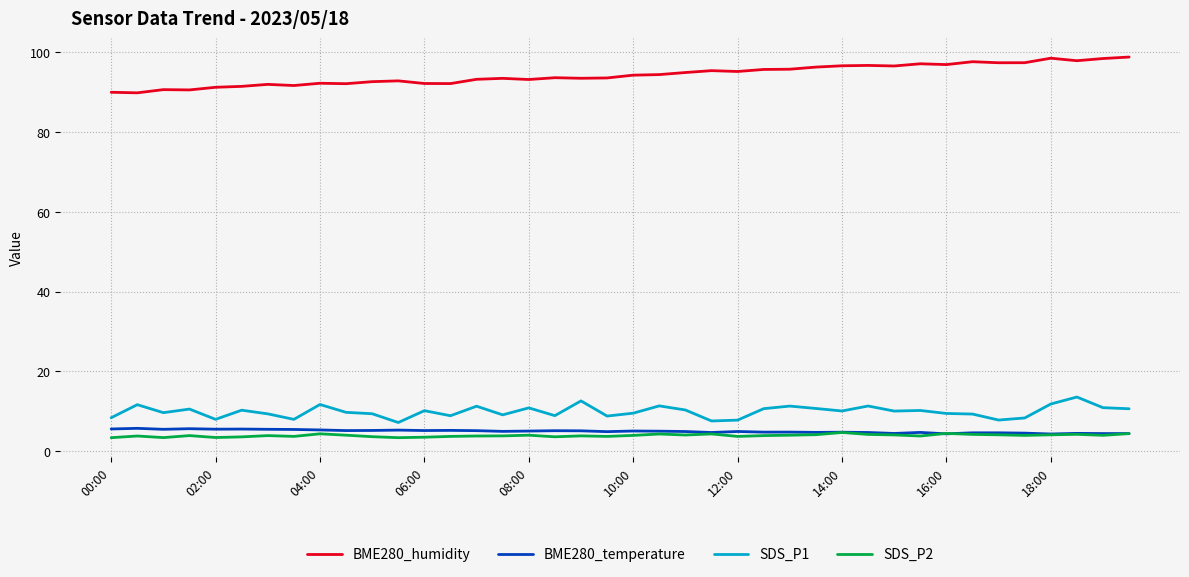

True or false: SDS_P1 has more than 0 interior local peaks.

True